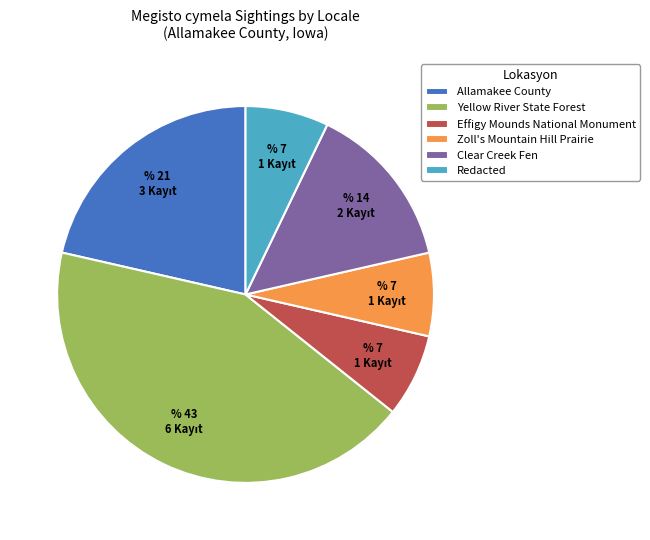

True or false: Effigy Mounds National Monument accounts for 1% of the total.

False